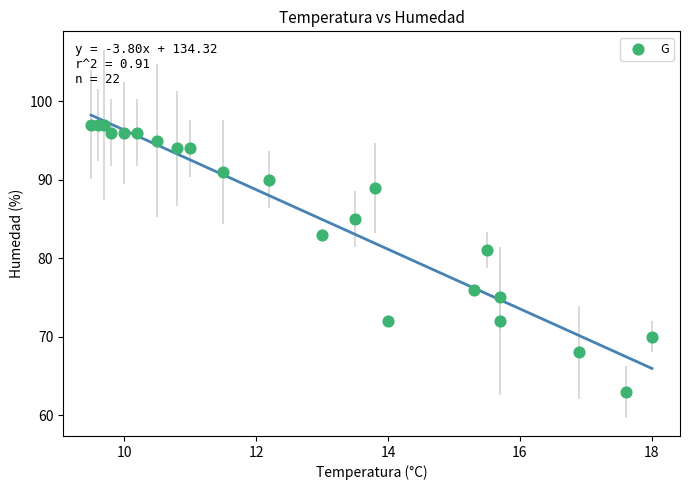

What is the range of Y values (max minus min)?

34